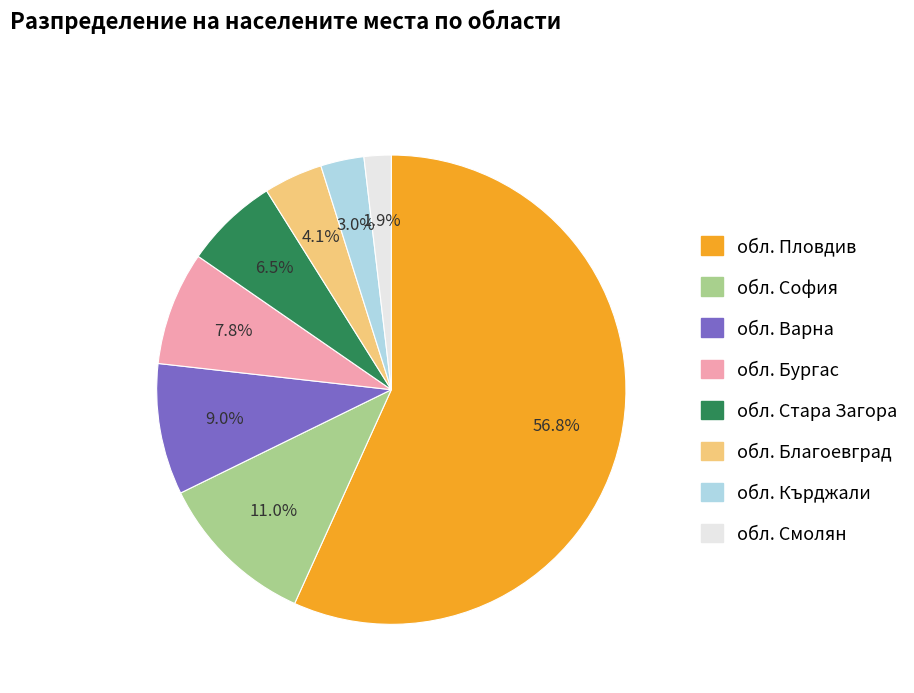

Combined, do обл. София and обл. Пловдив account for over 50%?

Yes